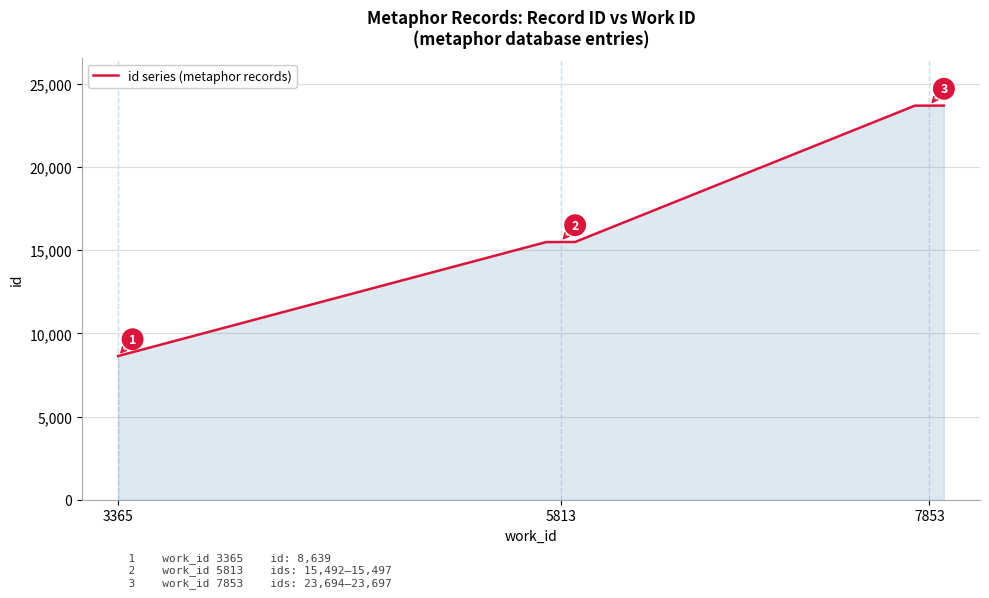

Reading left to right, what are all the values shown in this chart?

8639	15492	15493	15494	15495	15496	15497	23694	23696	23697